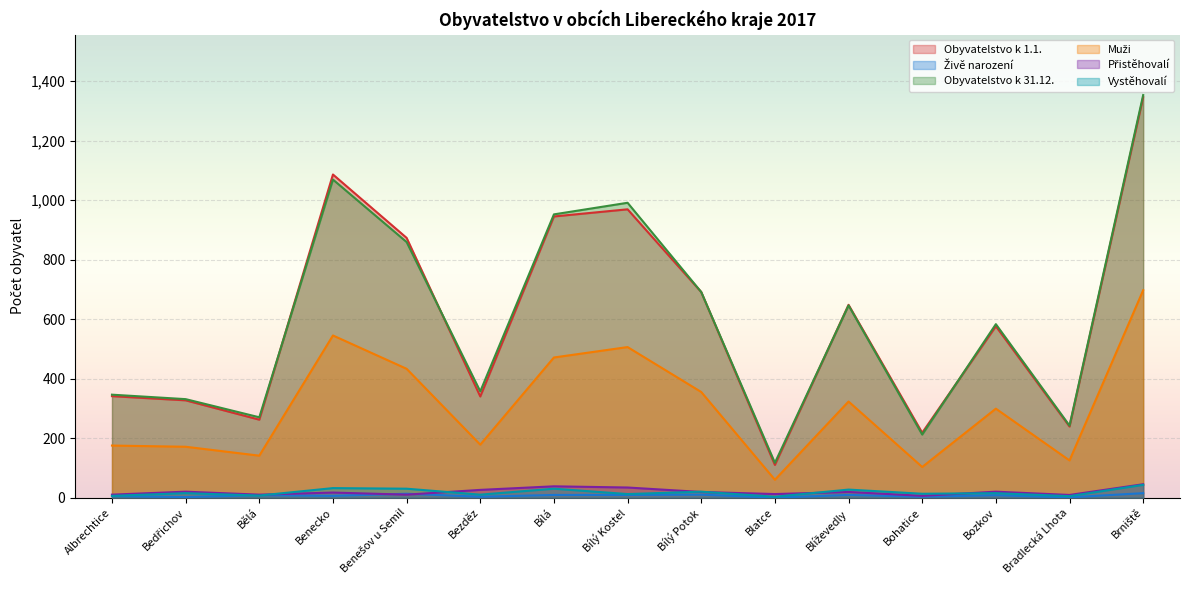

True or false: Vystěhovalí and Obyvatelstvo k 31.12. cross at least once.

False